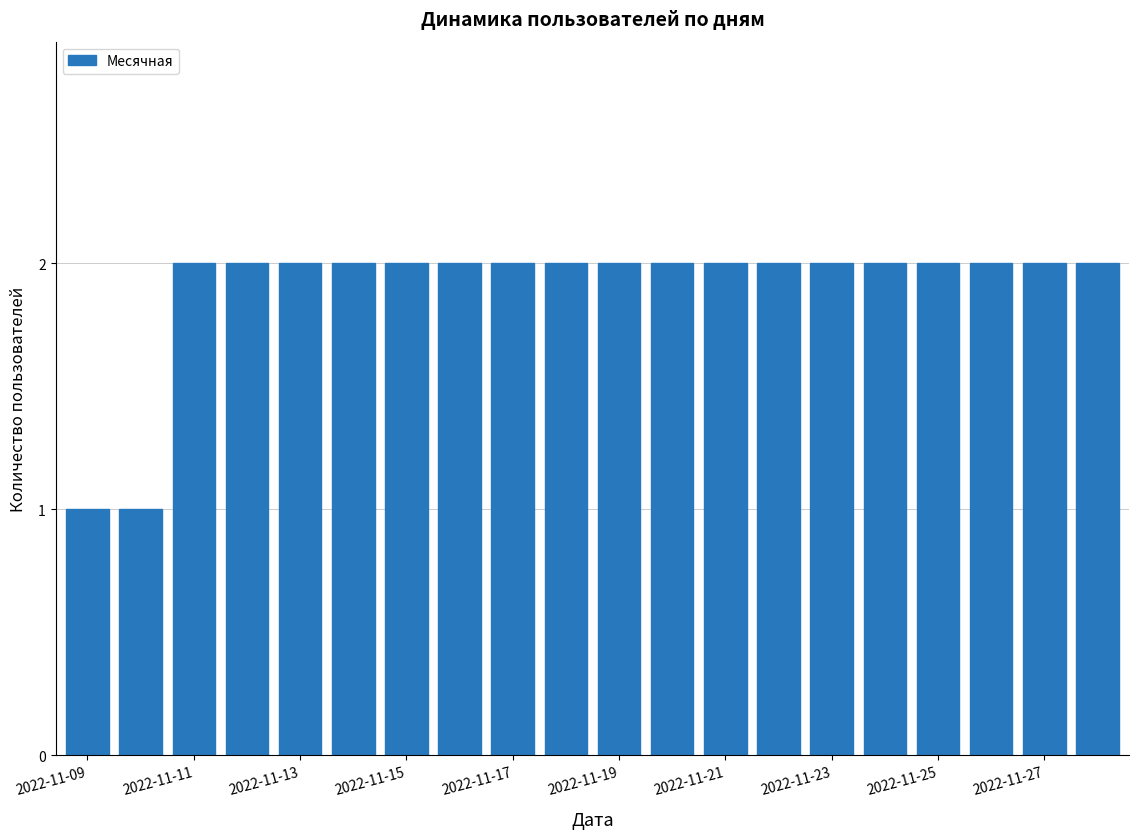

What is the value of the 13th bar from the left?

2